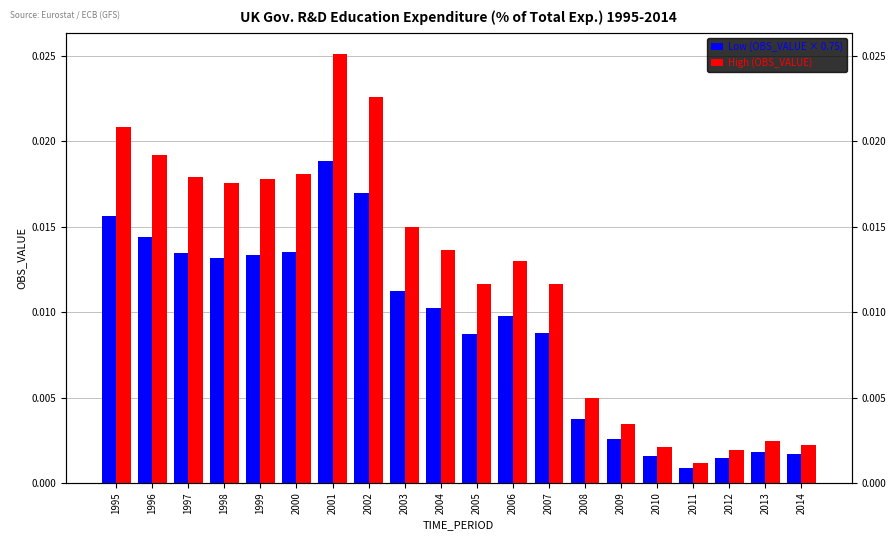

Which series has the largest range (max minus min)?

High (OBS_VALUE)